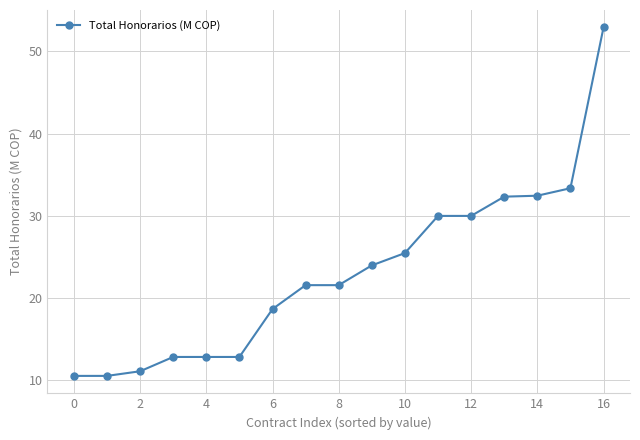

How many data points are less than 21?

7